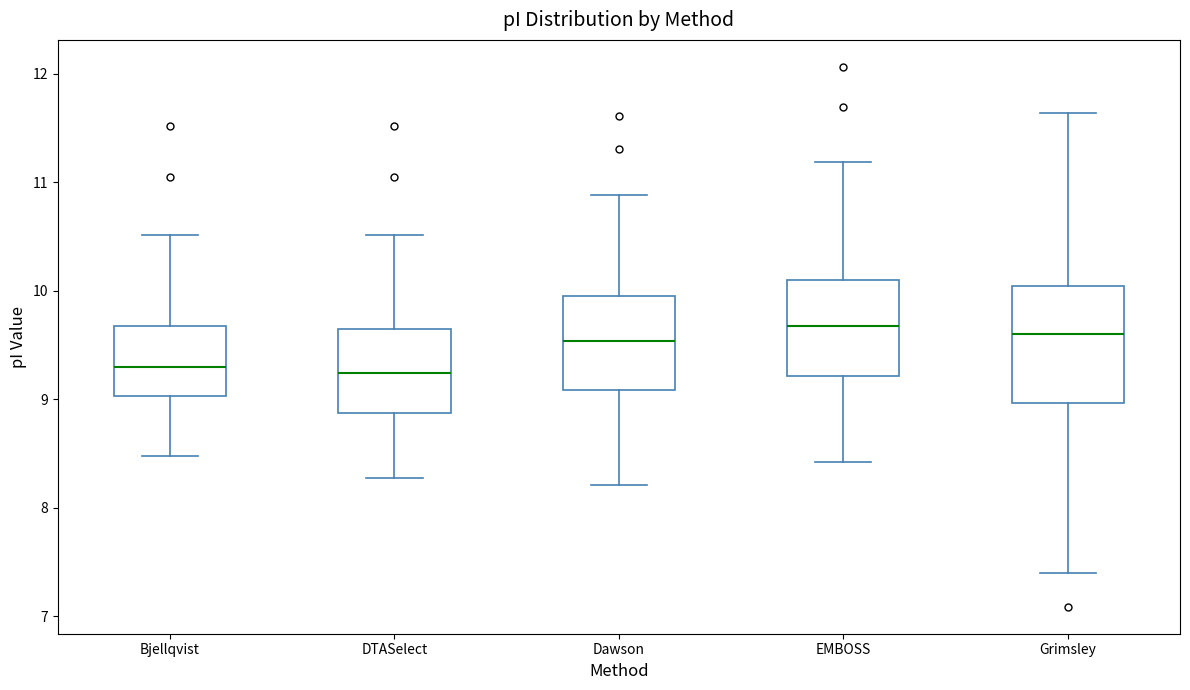

Reading left to right, read every box against the y-axis: the position of its median line, the range the box covers, and the ends of its whiskers. The values are not printed on the chart, so give them approximately, as read against the axis.

Bjellqvist: median 9.3, box 9.0 to 9.7, whiskers 8.5 to 10.5
DTASelect: median 9.2, box 8.9 to 9.6, whiskers 8.3 to 10.5
Dawson: median 9.5, box 9.1 to 10.0, whiskers 8.2 to 10.9
EMBOSS: median 9.7, box 9.2 to 10.1, whiskers 8.4 to 11.2
Grimsley: median 9.6, box 9.0 to 10.0, whiskers 7.4 to 11.6